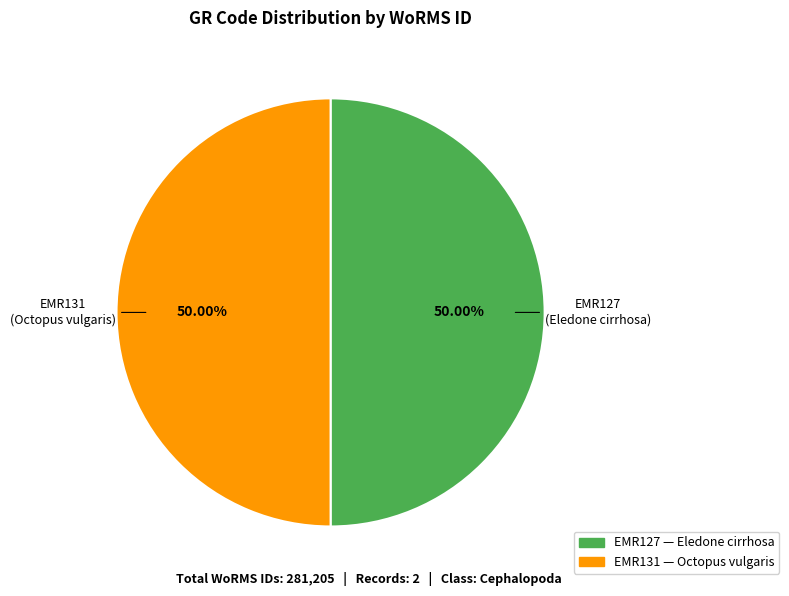

Is it true that EMR127 is 50% of the pie?

True